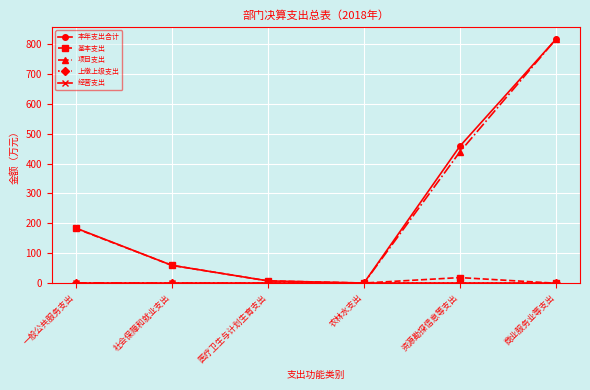

At 社会保障和就业支出, list the series in order from smallest to largest.

项目支出, 上缴上级支出, 经营支出, 本年支出合计, 基本支出